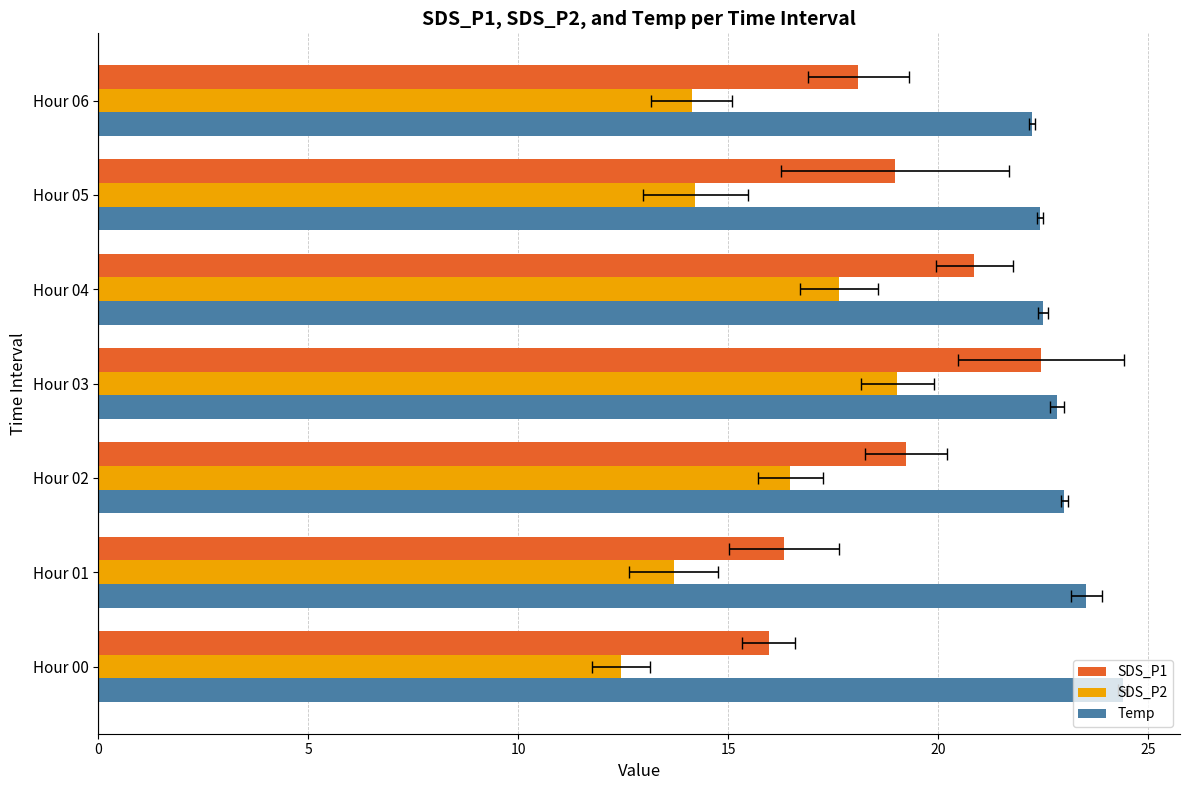

What is the value of the SDS_P1 bar at the 7th from the left?

18.1